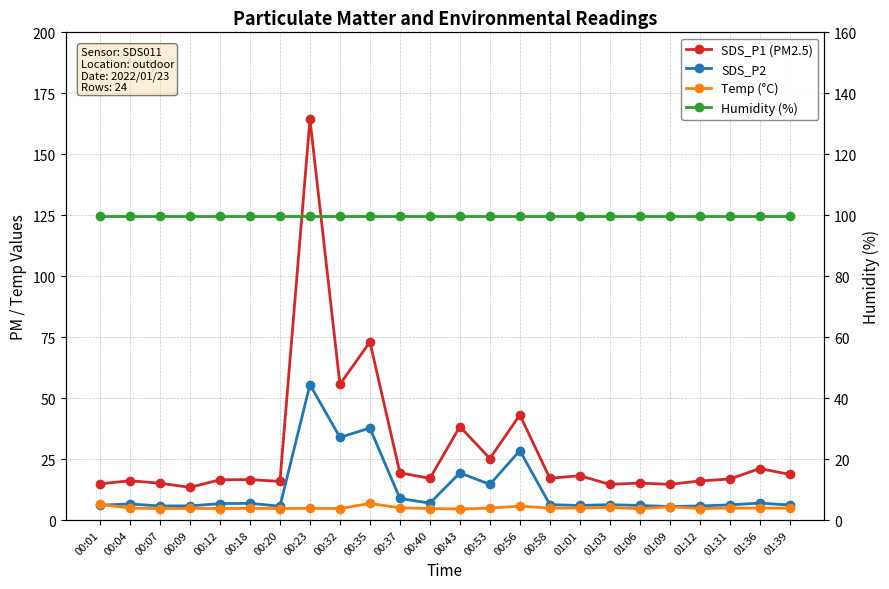

Is it true that SDS_P2 equals 6.0 at 01:01?

True